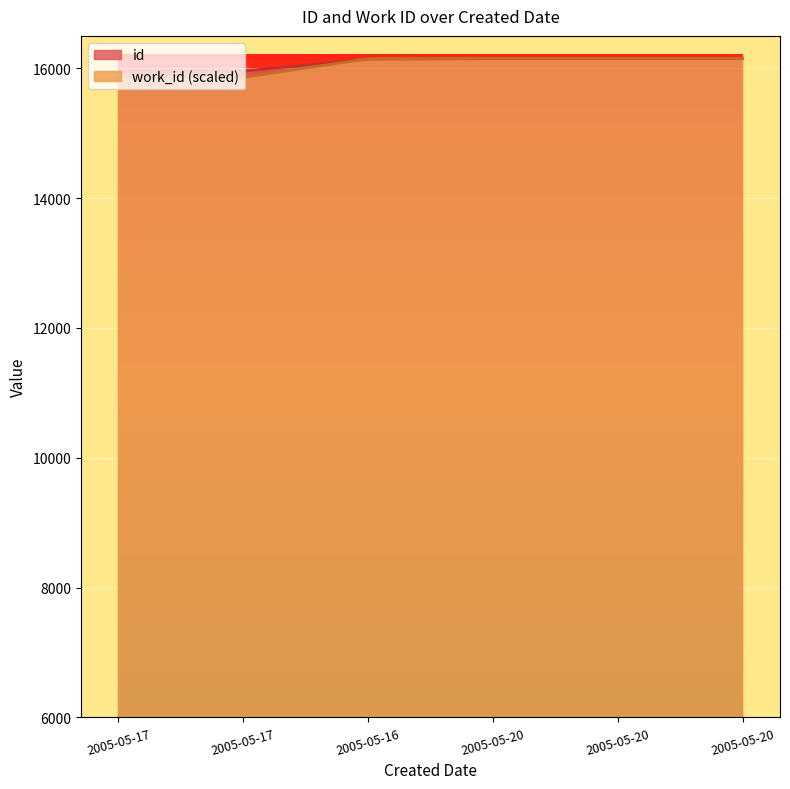

Which category has the lowest value across all series?

2005-05-17